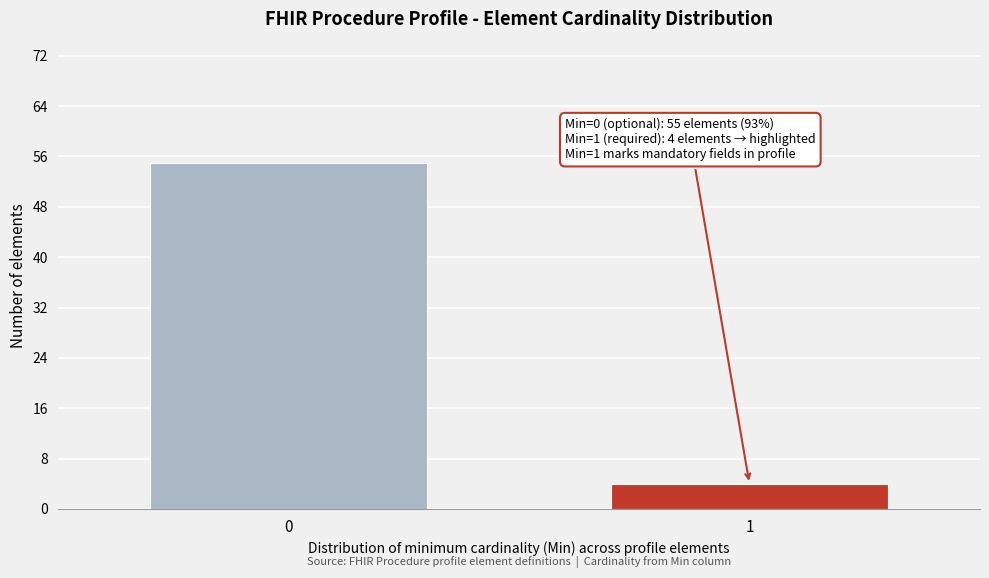

Reading left to right, extract all data points from this chart.

55	4